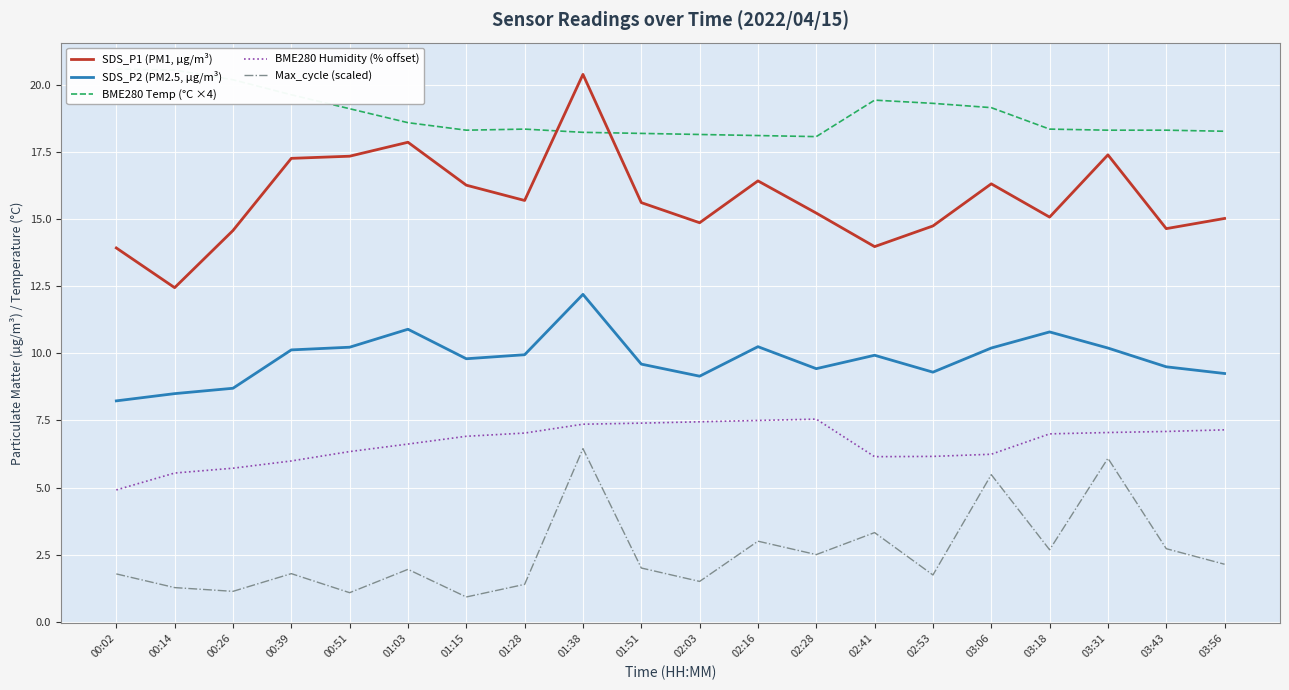

True or false: BME280 Temp (°C ×4) has more than 2 points higher than both neighbors.

False